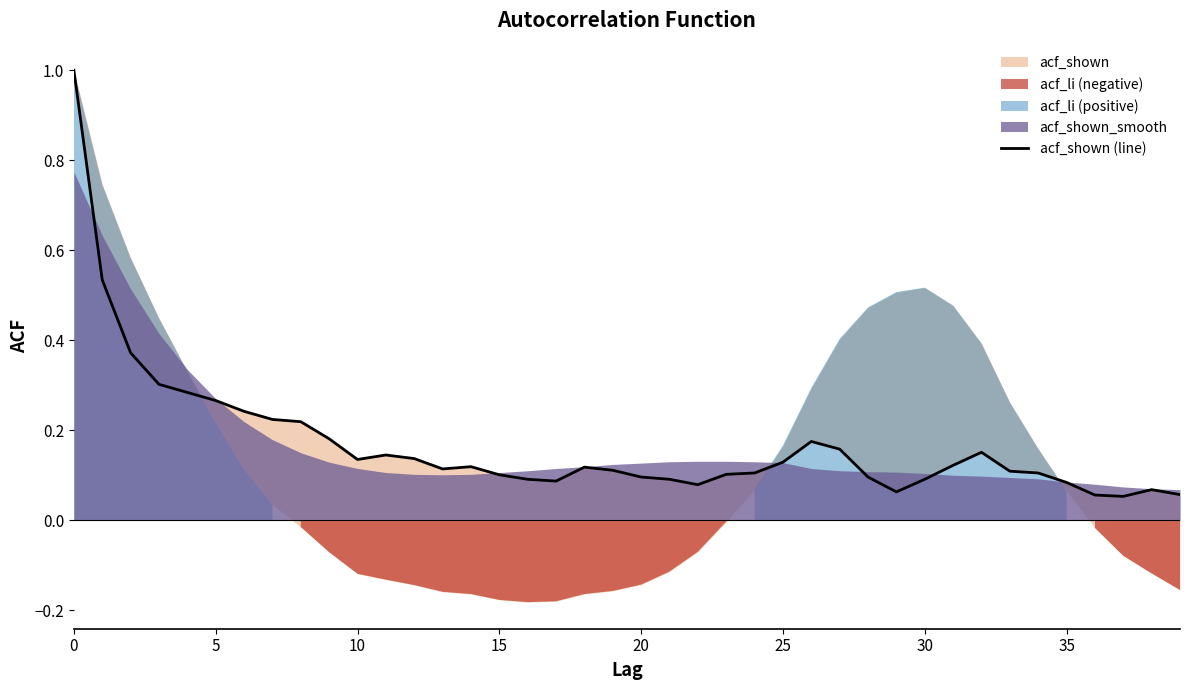

What is the value of the 7th point from the left?

0.2